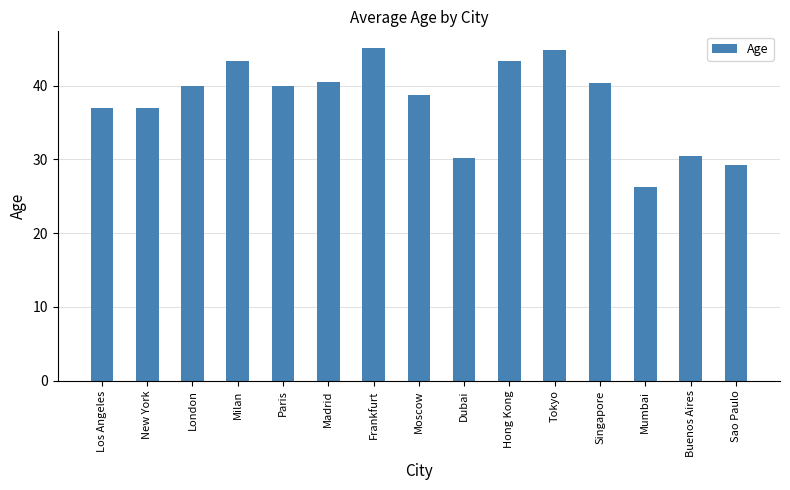

How many data points does each series have?

15